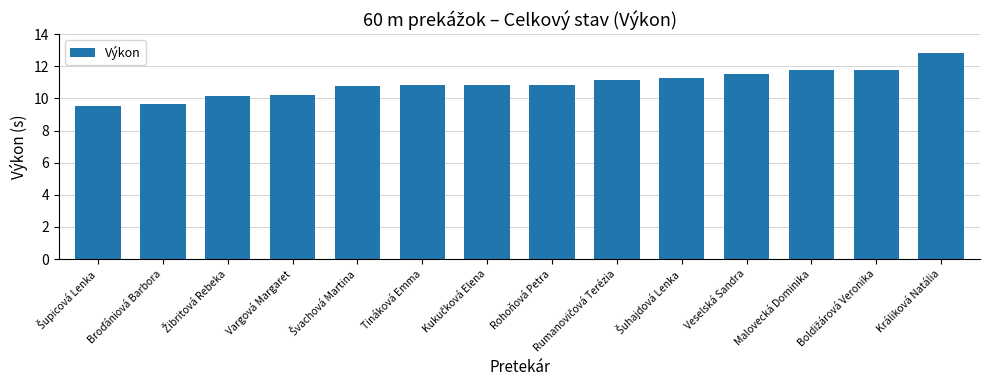

True or false: the data shows 11.5 at Veselská Sandra.

True